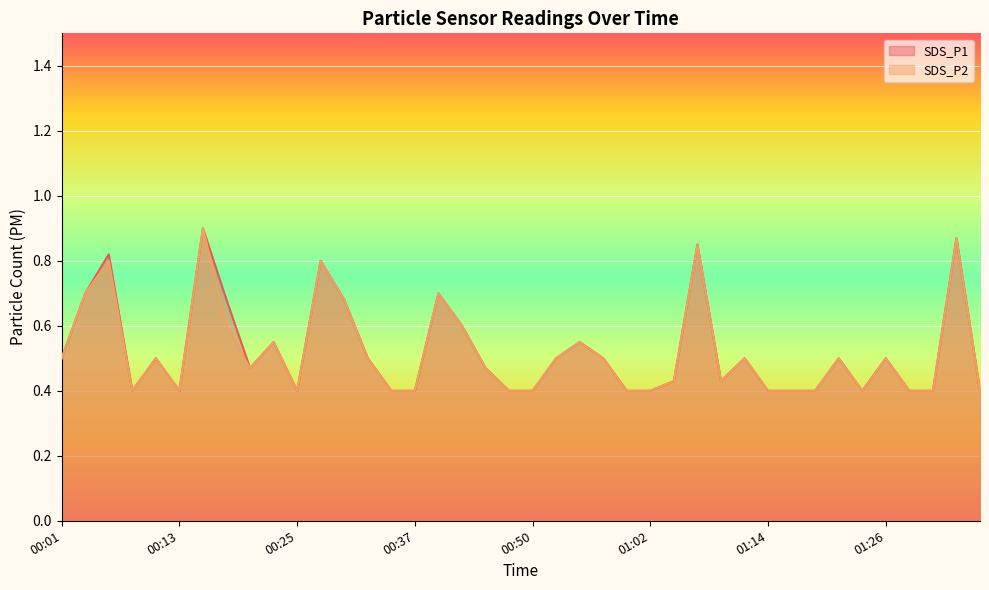

At how many categories does at least one series exceed 0?

40